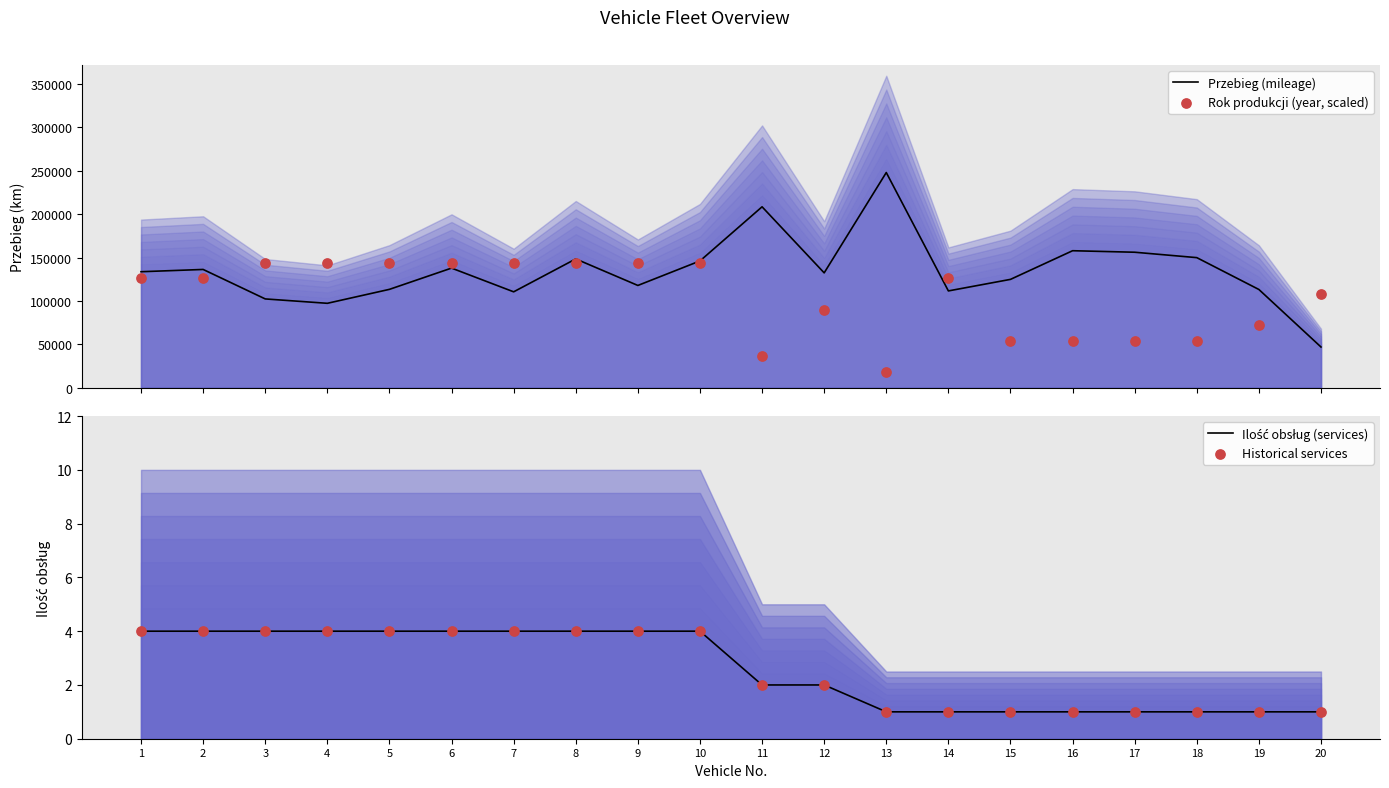

At which category is the sum across all series the highest?

8